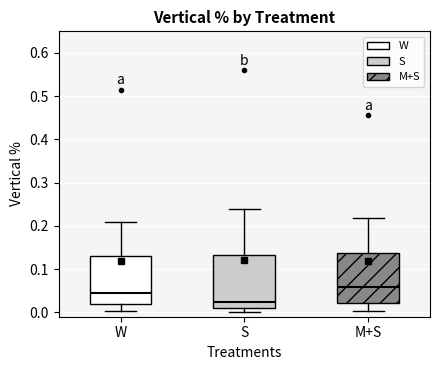

Reading left to right, transcribe this box plot: for each box, give where its median line is, the range the box spans, and where its two whiskers end, as read against the y-axis. The values are not printed on the chart, so give them approximately, as read against the axis.

W: median 0.04, box 0.02 to 0.13, whiskers 0.00 to 0.21
S: median 0.02, box 0.01 to 0.13, whiskers 0.00 to 0.24
M+S: median 0.06, box 0.02 to 0.14, whiskers 0.00 to 0.22